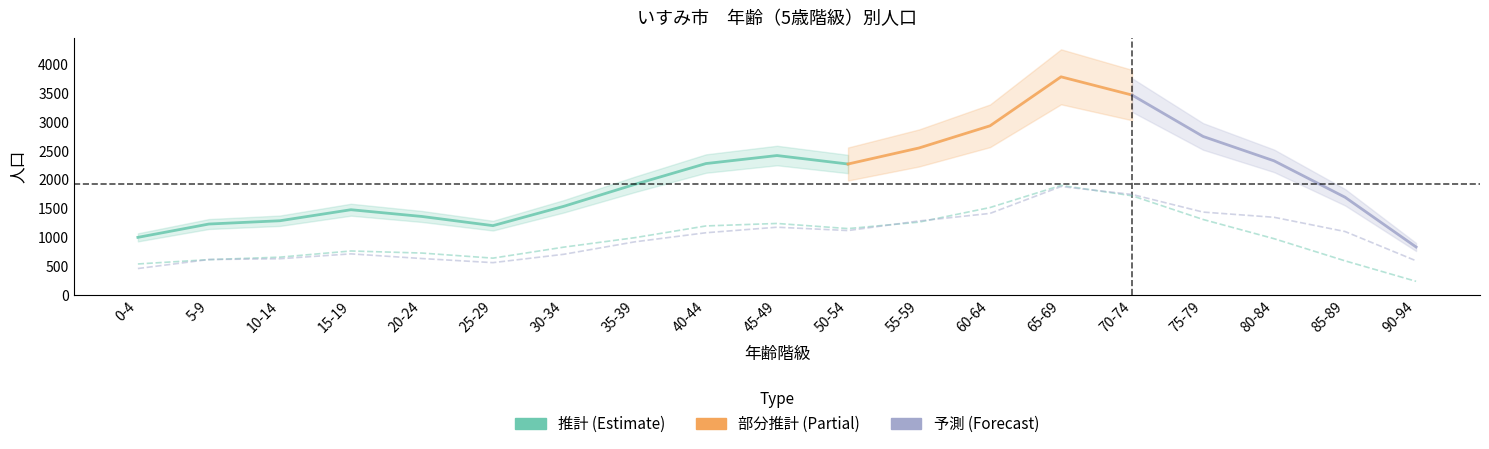

Is it true that 女 equals 1119 at 50-54?

True